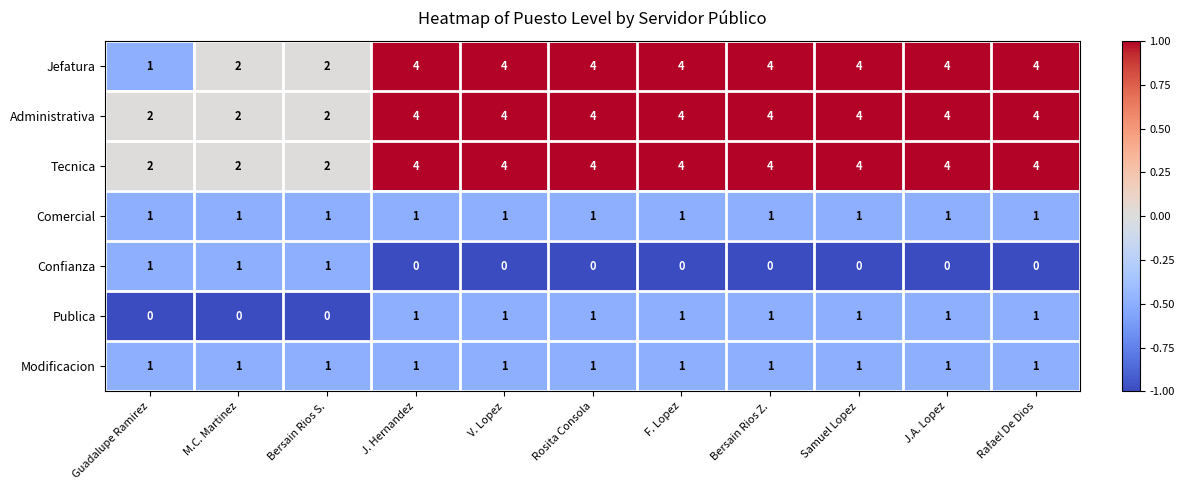

How many Publica values are between 0 and 1?

11